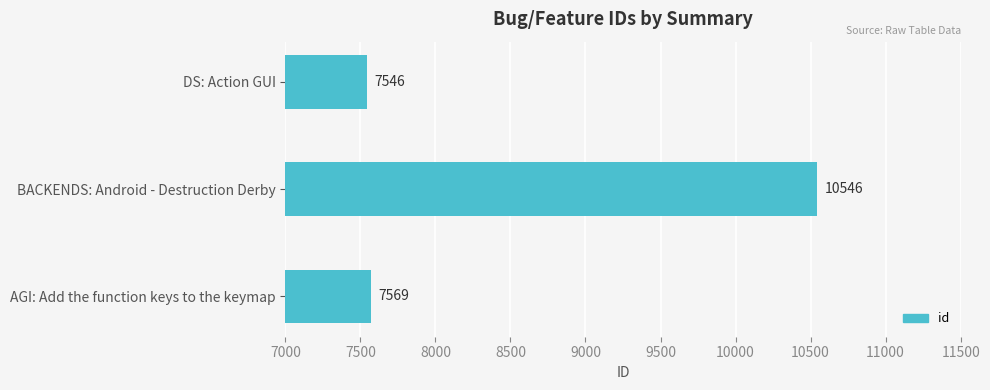

List the labels in order of value, largest first.

BACKENDS: Android - Destruction Derby, AGI: Add the function keys to the keymap, DS: Action GUI